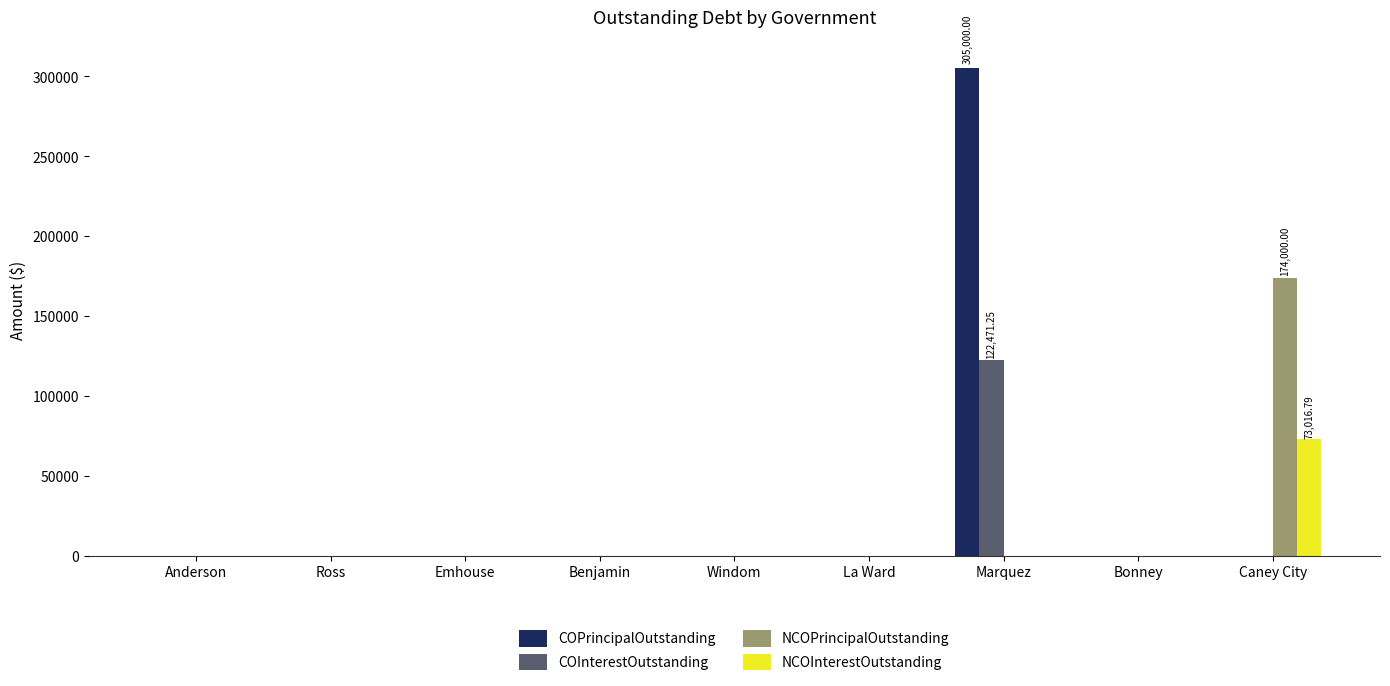

What is the sum of all NCOInterestOutstanding values?

73016.8